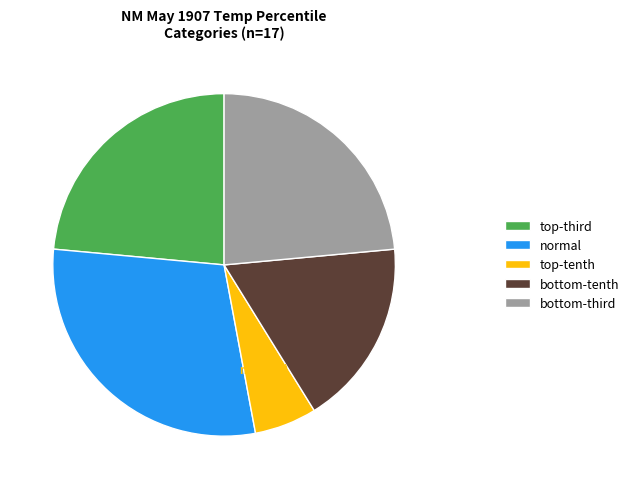

Which category has the smallest portion of the pie?

top-tenth